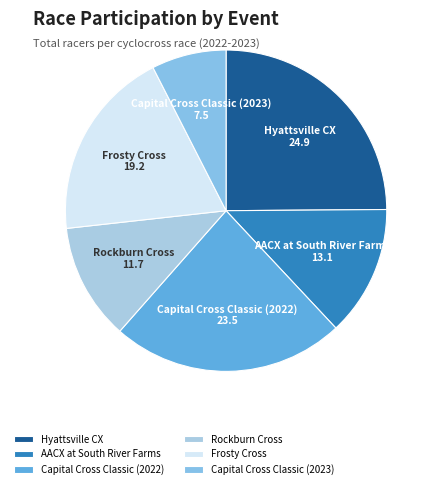

What is the largest slice in the pie chart?

Hyattsville CX